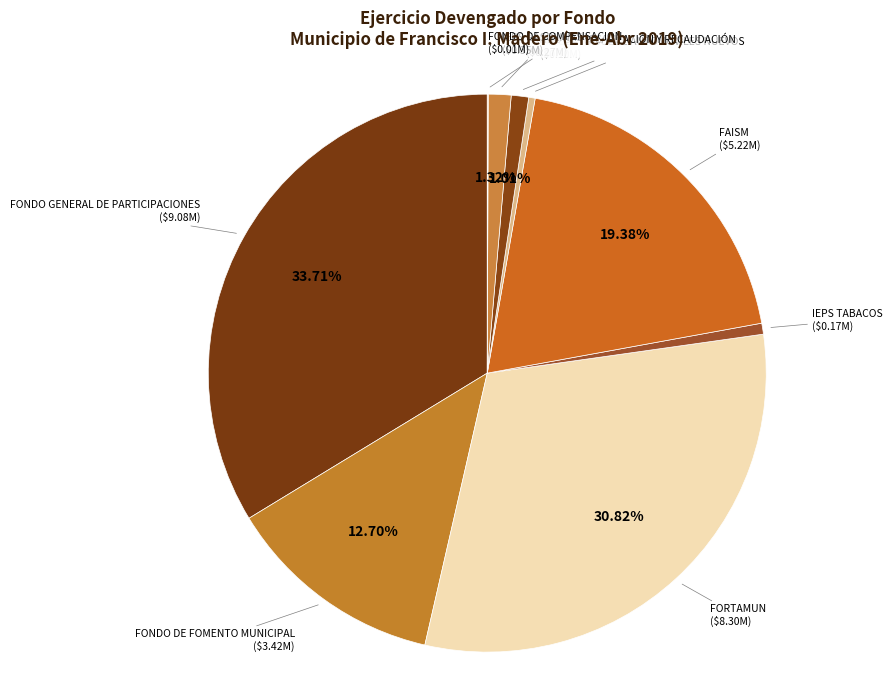

Is FONDO GENERAL DE PARTICIPACIONES the majority of the pie?

No